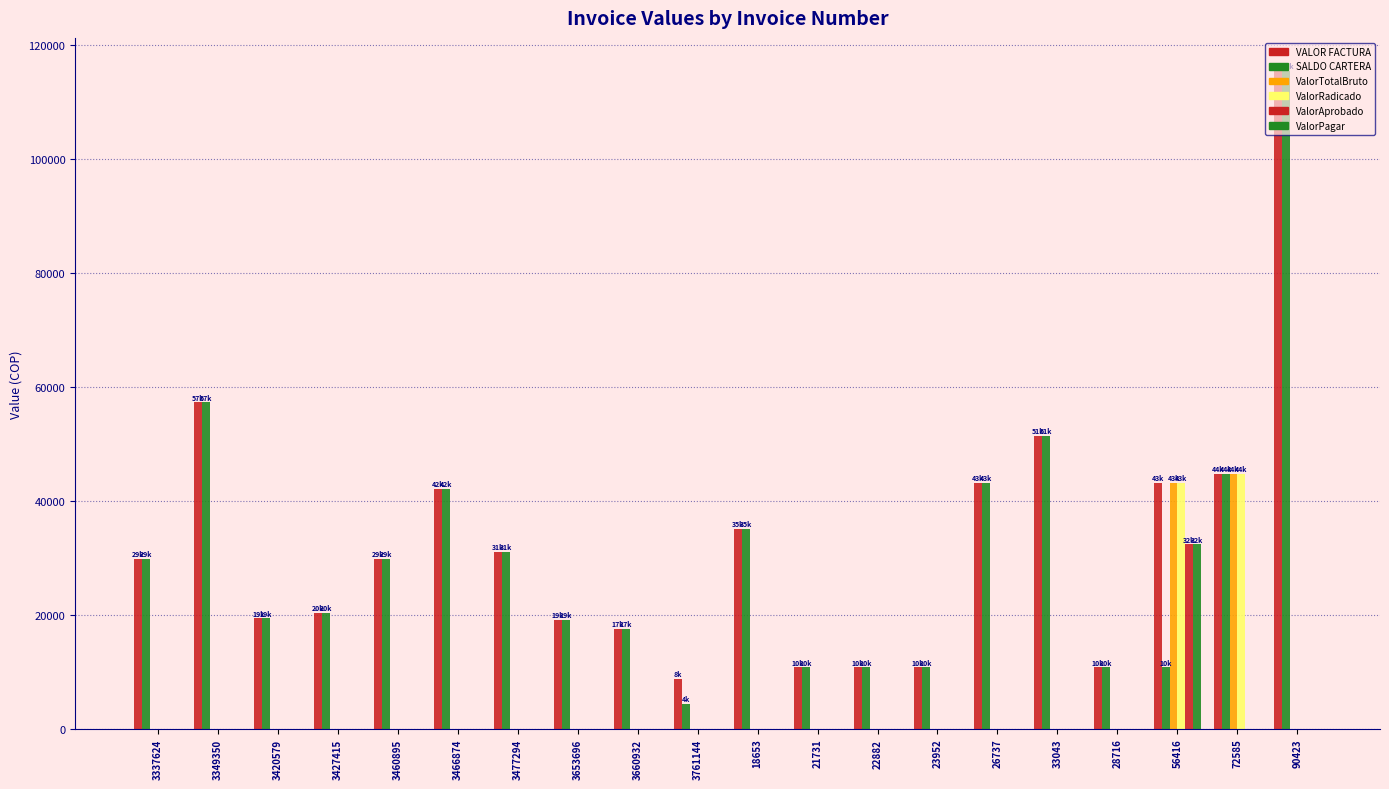

How many data points does each series have?

20